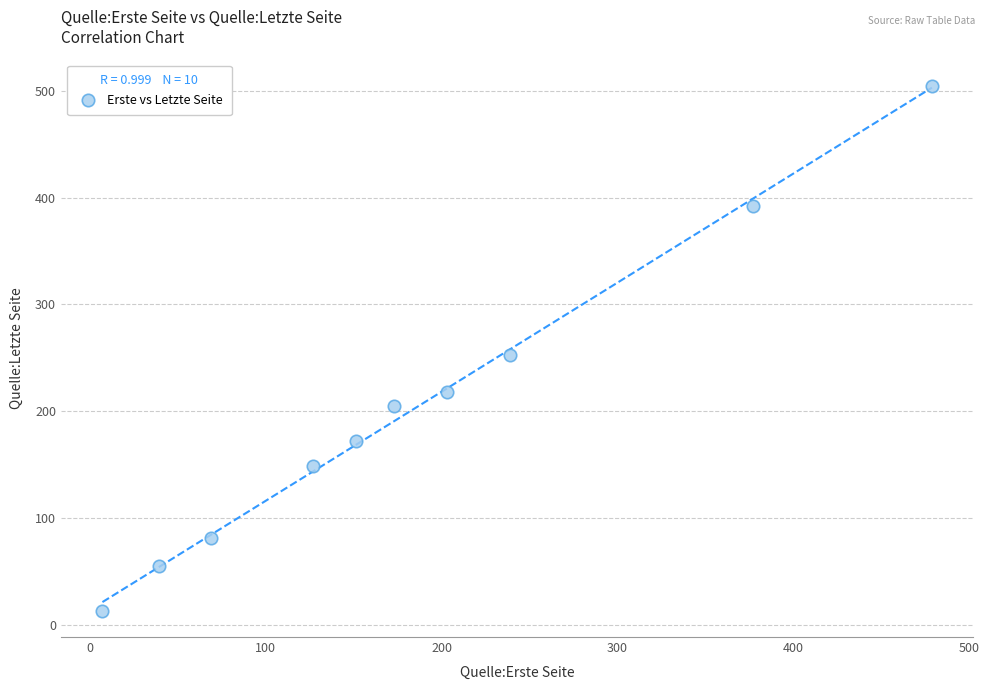

What is the average X value?

186